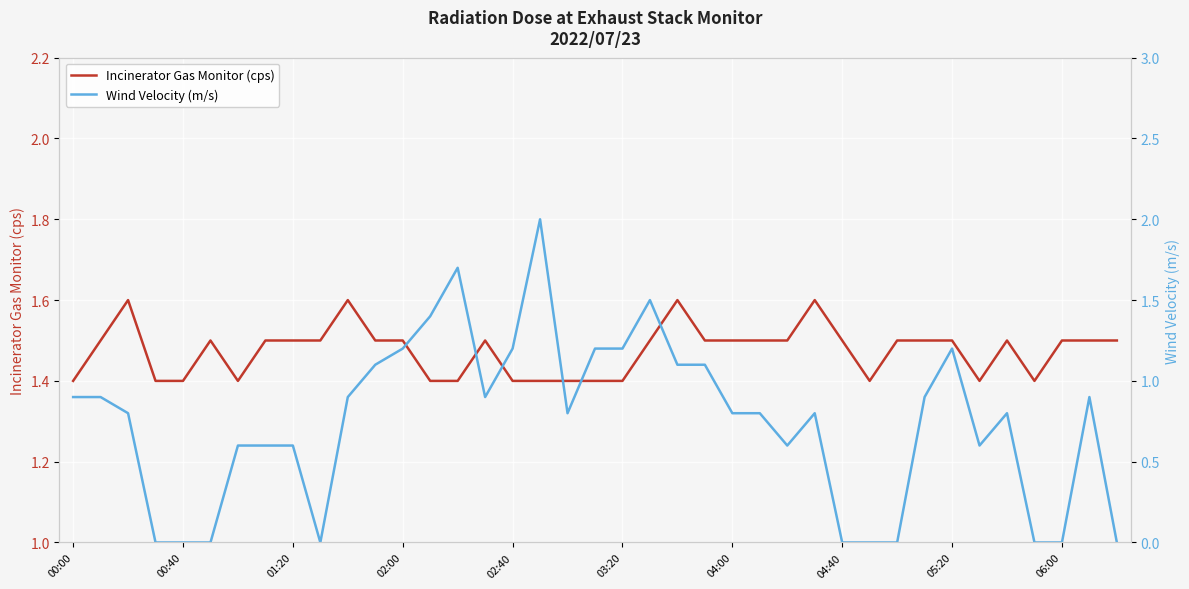

How many lines are shown in the chart?

2